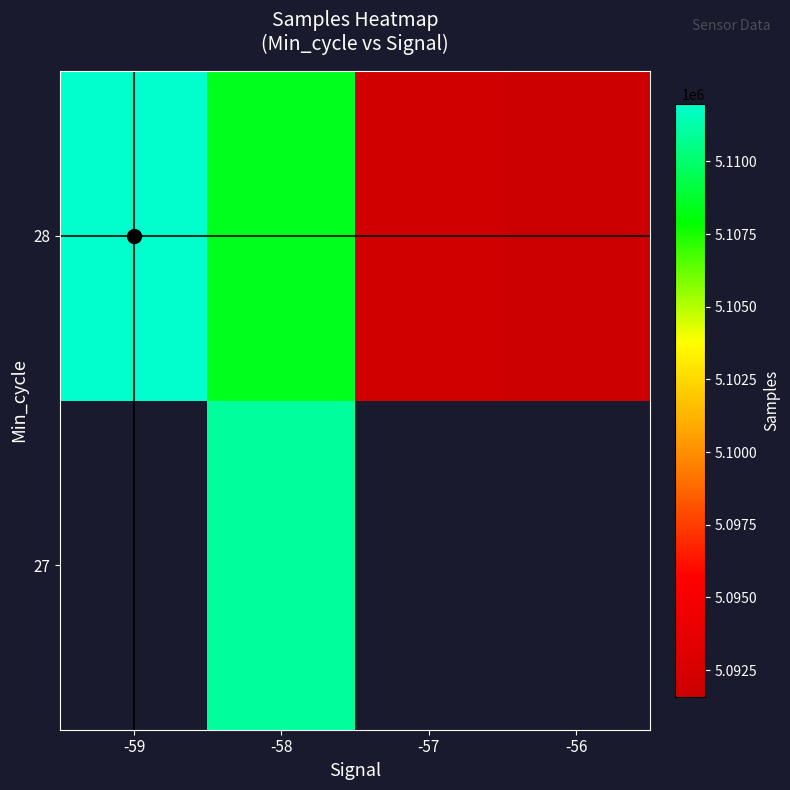

The value of 28 at -59 is 1505172.8. True or false?

False